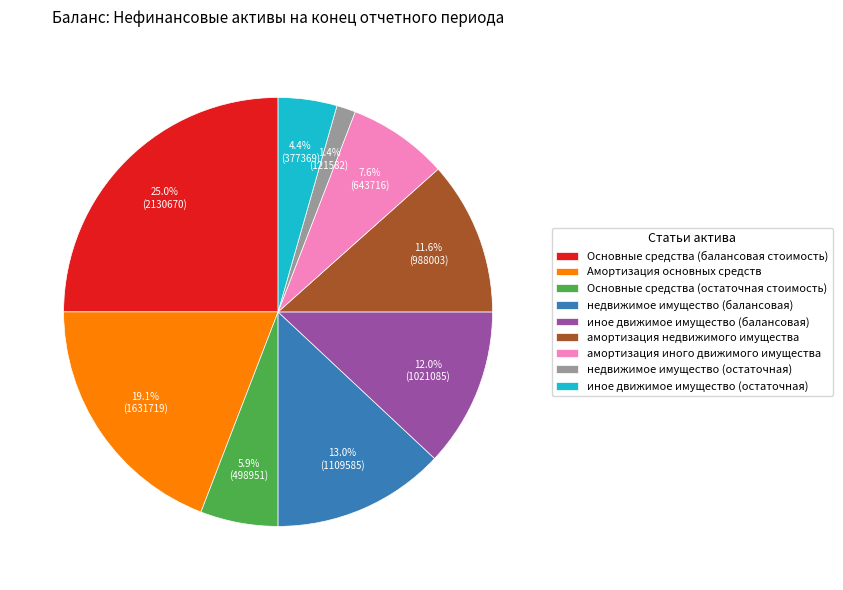

What is the smallest slice in the pie chart?

недвижимое имущество (остаточная)